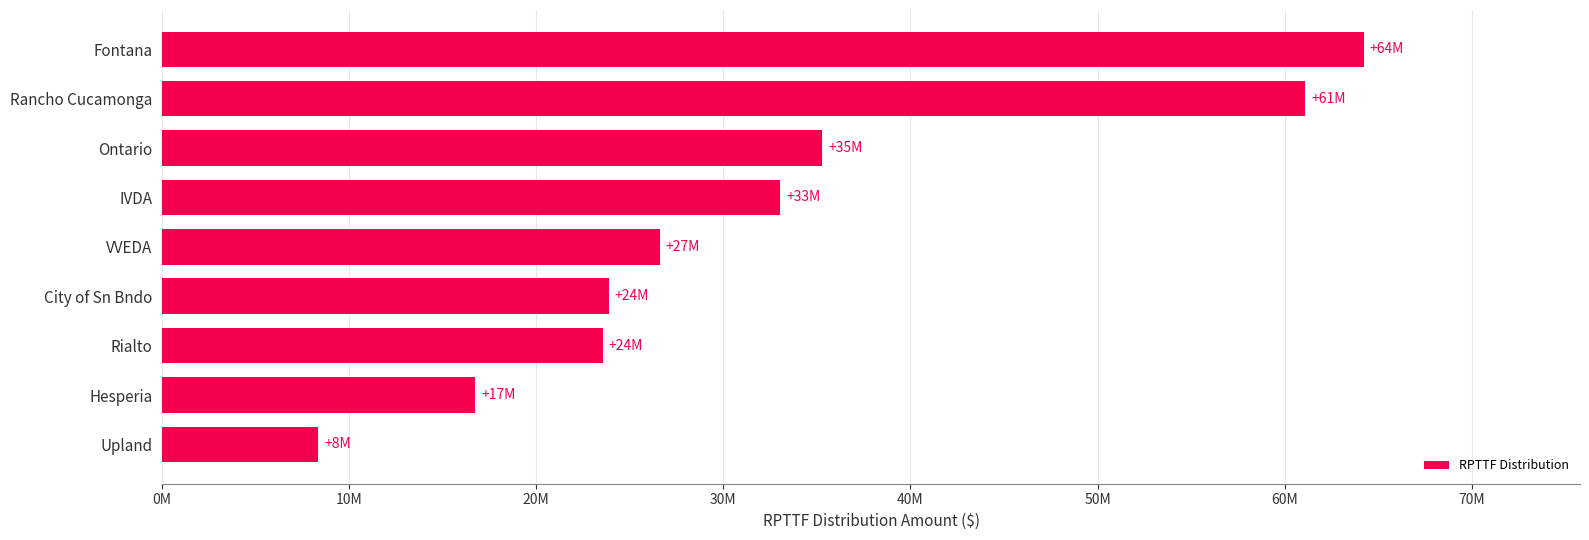

What is the average value?

32527801.6